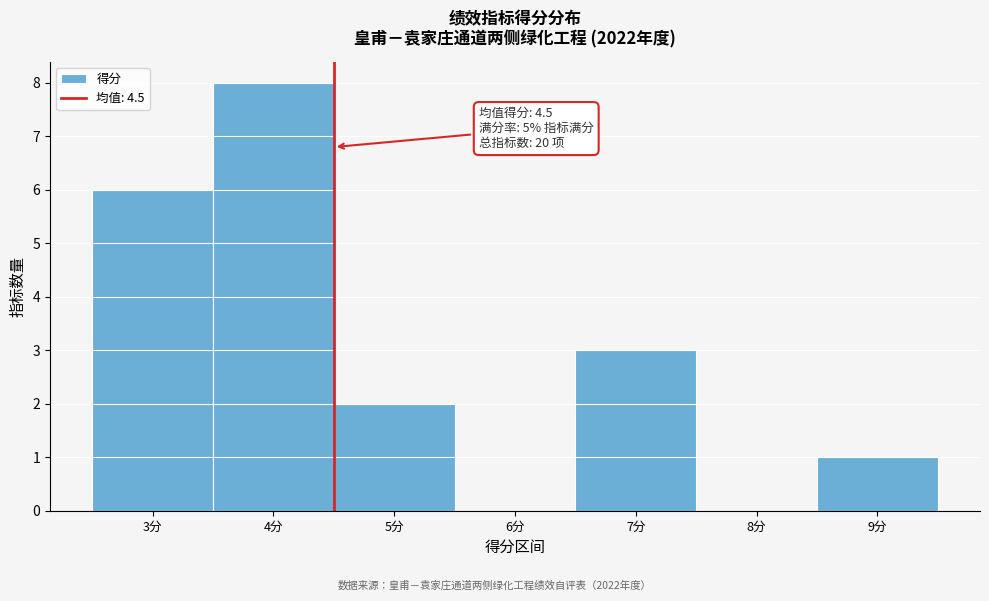

Which range on the x-axis has the tallest bar?

3.5 to 4.5